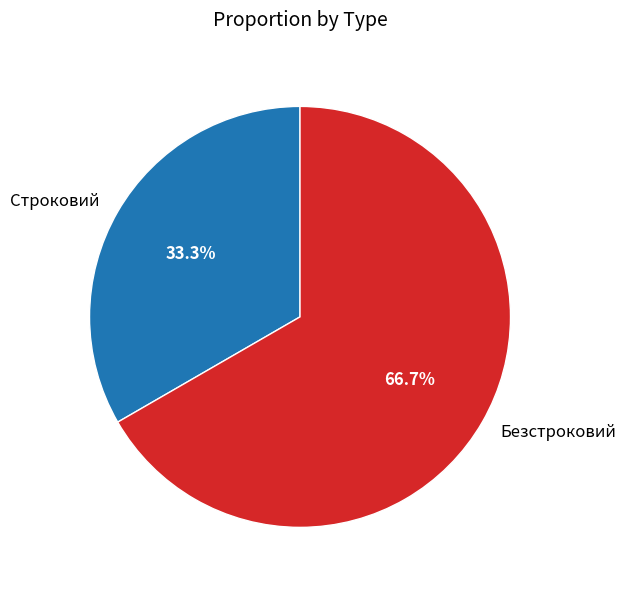

Combined, what portion of the pie is Строковий and Безстроковий?

100.0%